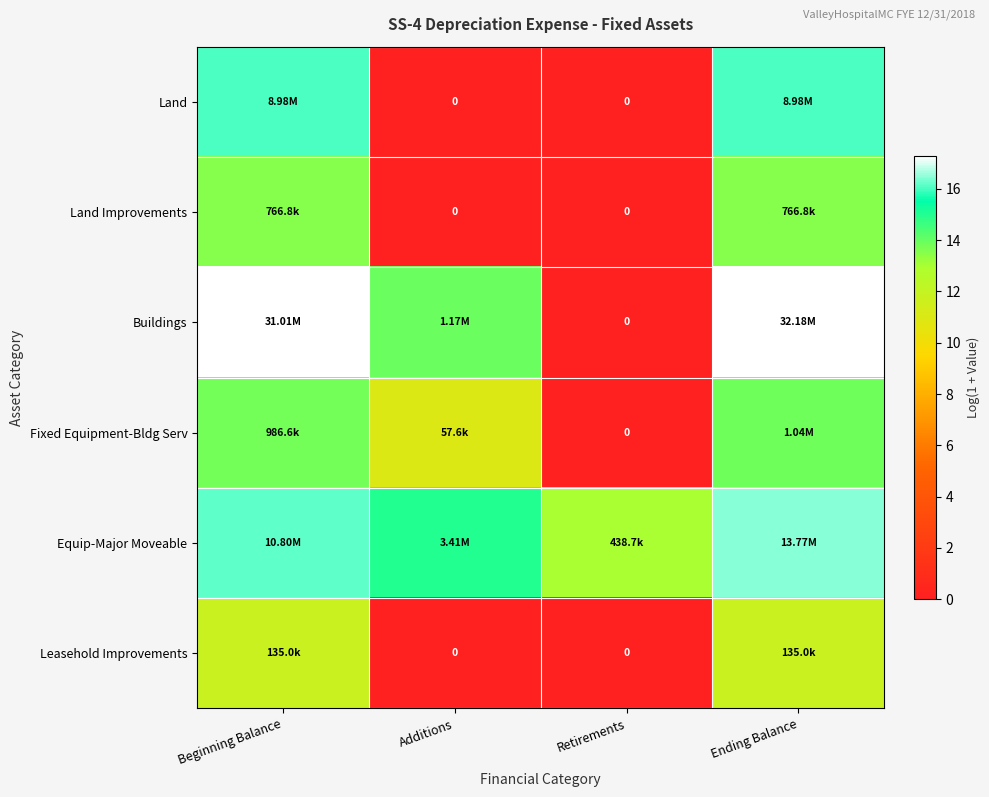

Is it true that Fixed Equipment-Bldg Serv equals 9.1 at Beginning Balance?

False